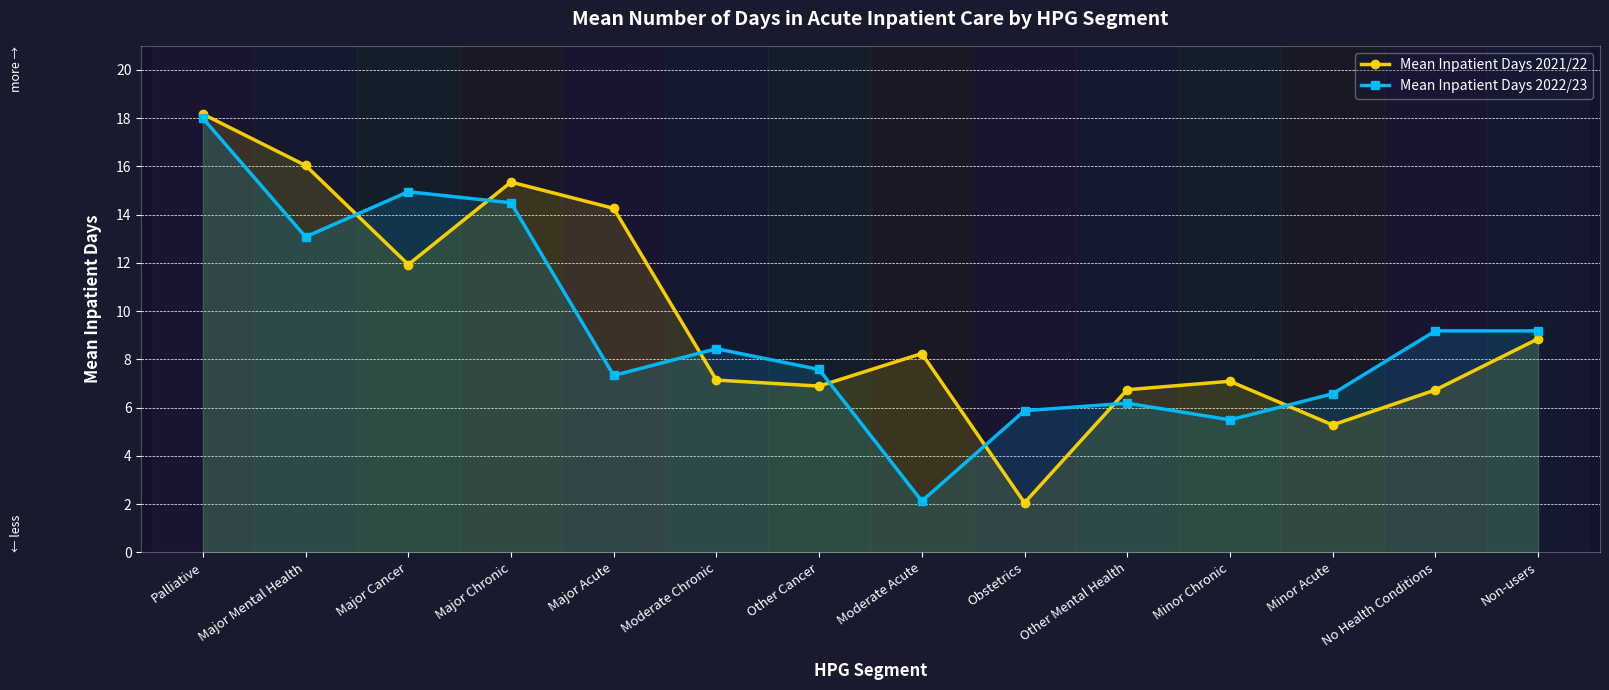

The Mean Inpatient Days 2021/22 series shows 11.9 at Major Cancer. True or false?

True